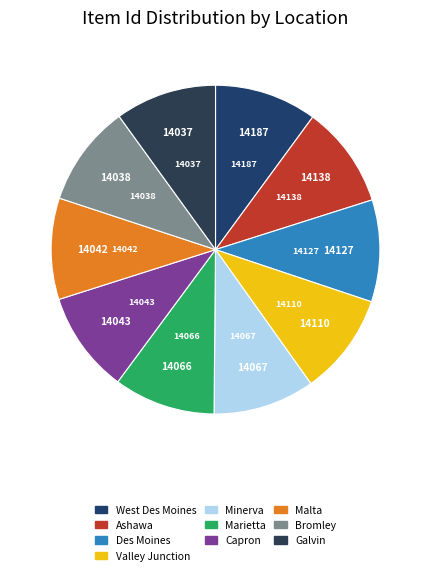

Is there any slice that represents more than half of the pie?

No